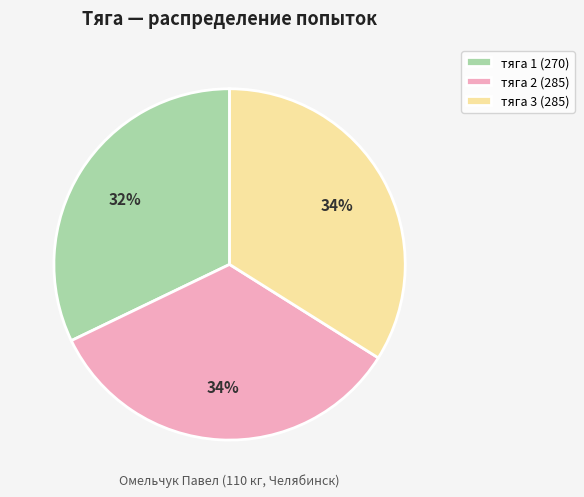

To the nearest percent, what is the difference between the тяга 1 (270) and тяга 3 (285) slice percentages?

2%